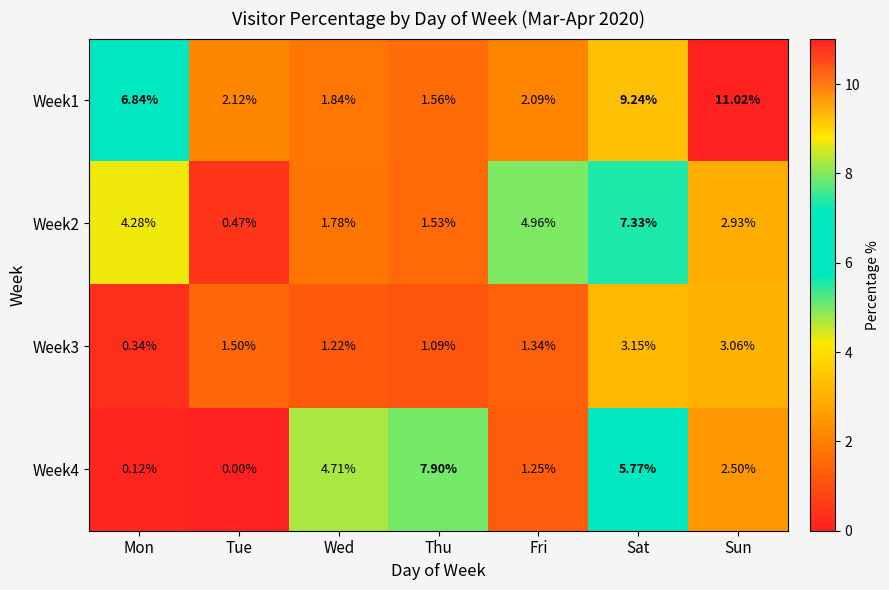

At how many categories does at least one series exceed 0?

7